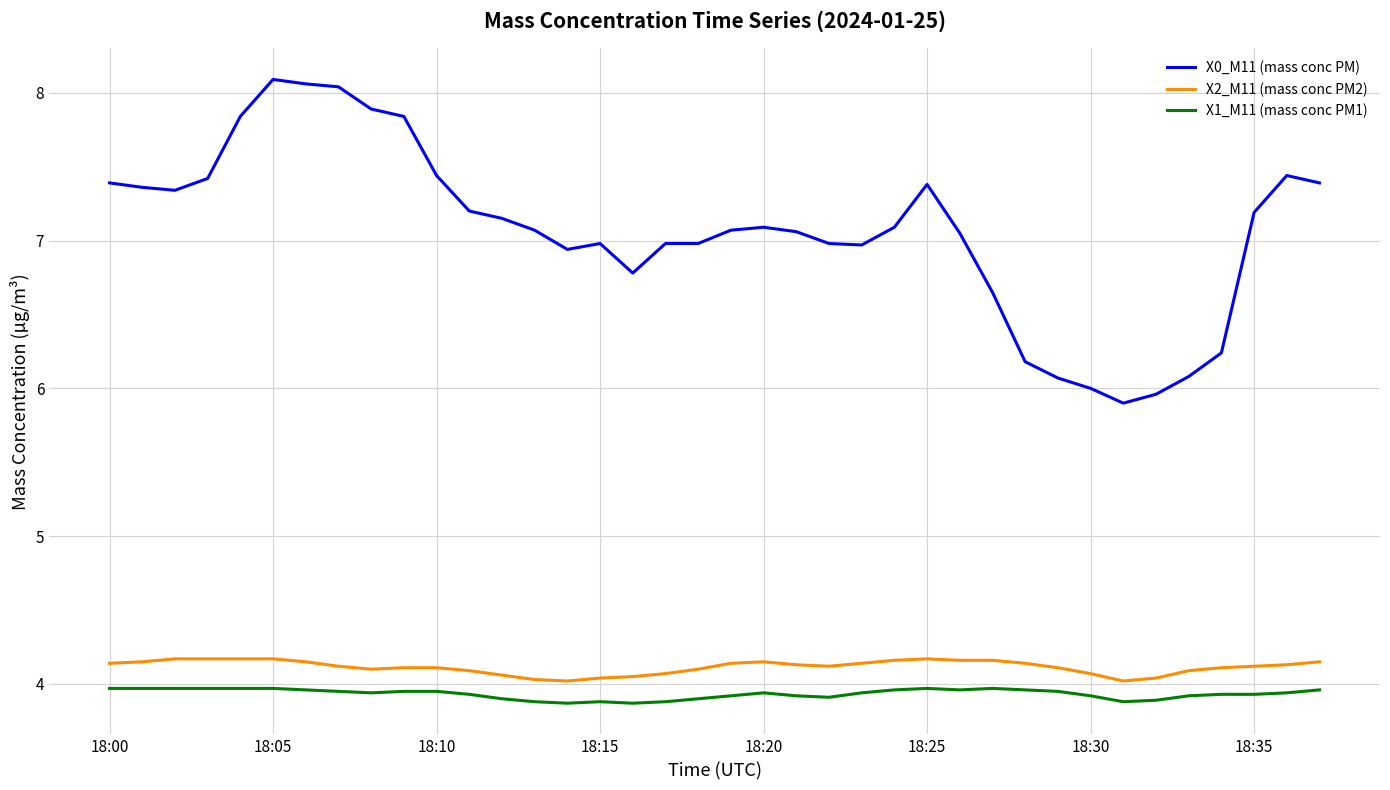

Which series has the widest spread of values?

X0_M11 (mass conc PM)